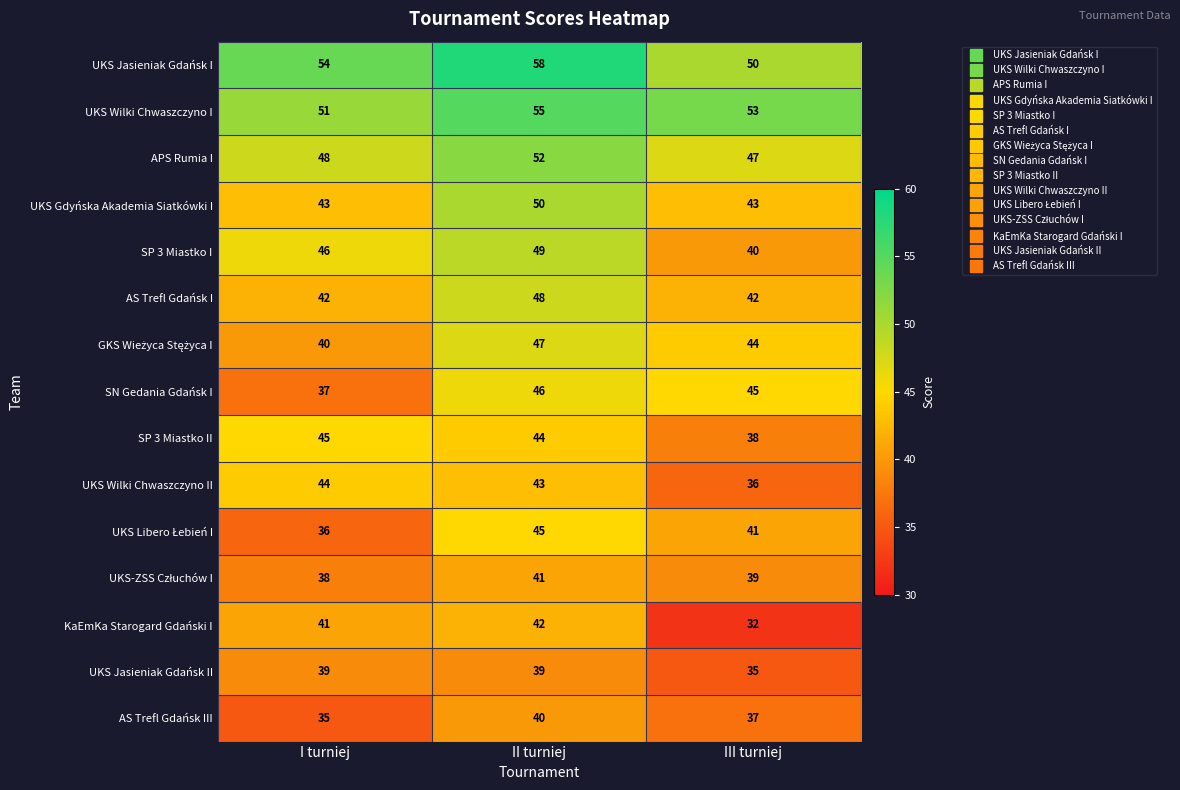

List the labels in order of KaEmKa Starogard Gdański I value, smallest first.

III turniej, I turniej, II turniej